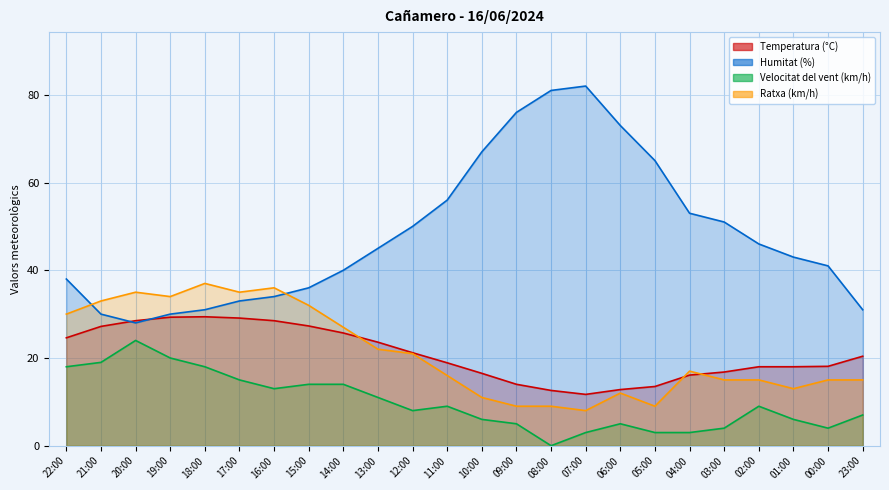

True or false: Velocitat del vent (km/h) and Temperatura (°C) intersect in this chart.

False